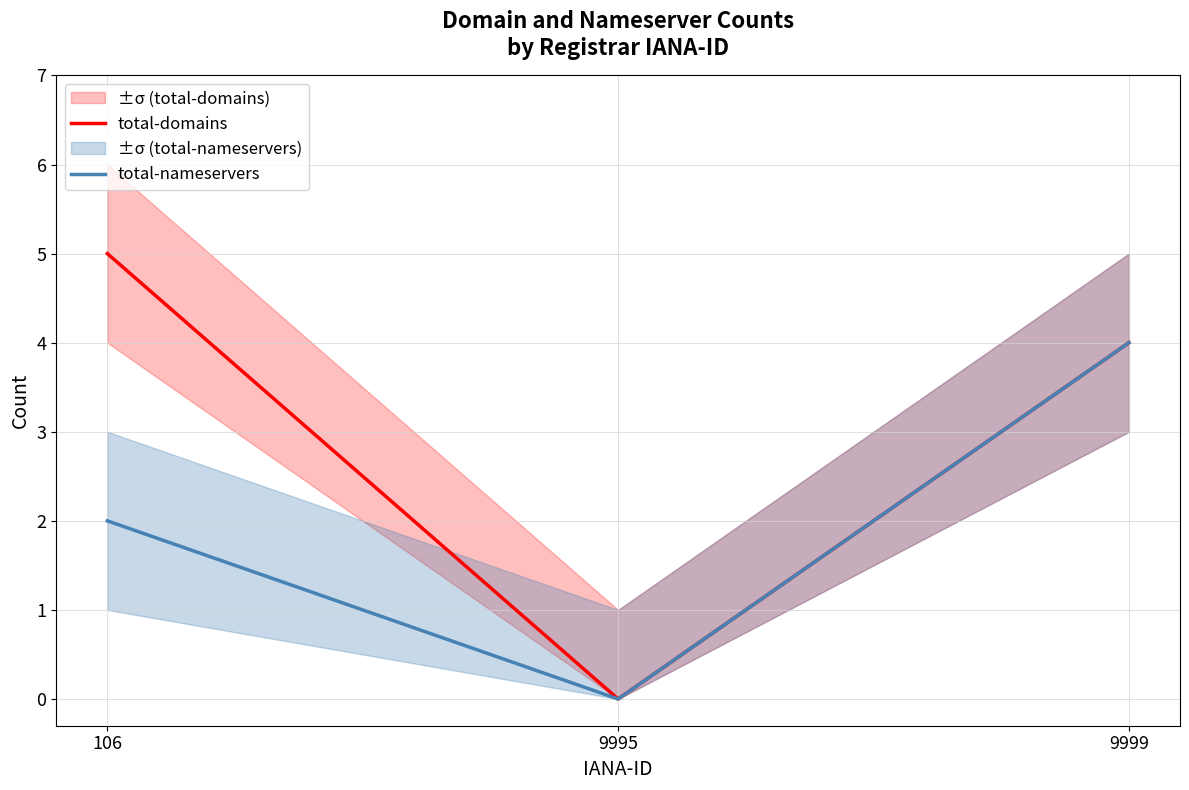

Rank the categories by total-nameservers value from lowest to highest.

9995, 106, 9999